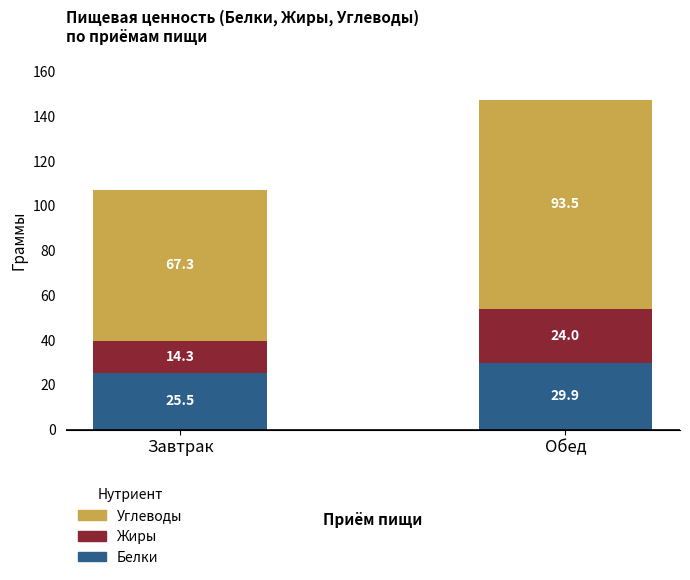

How many series are shown in this chart?

3